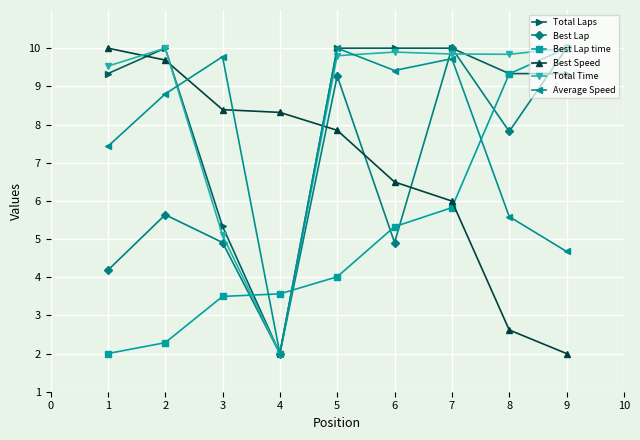

What is the sum of the Best Lap time values at 8 and 7?

15.1